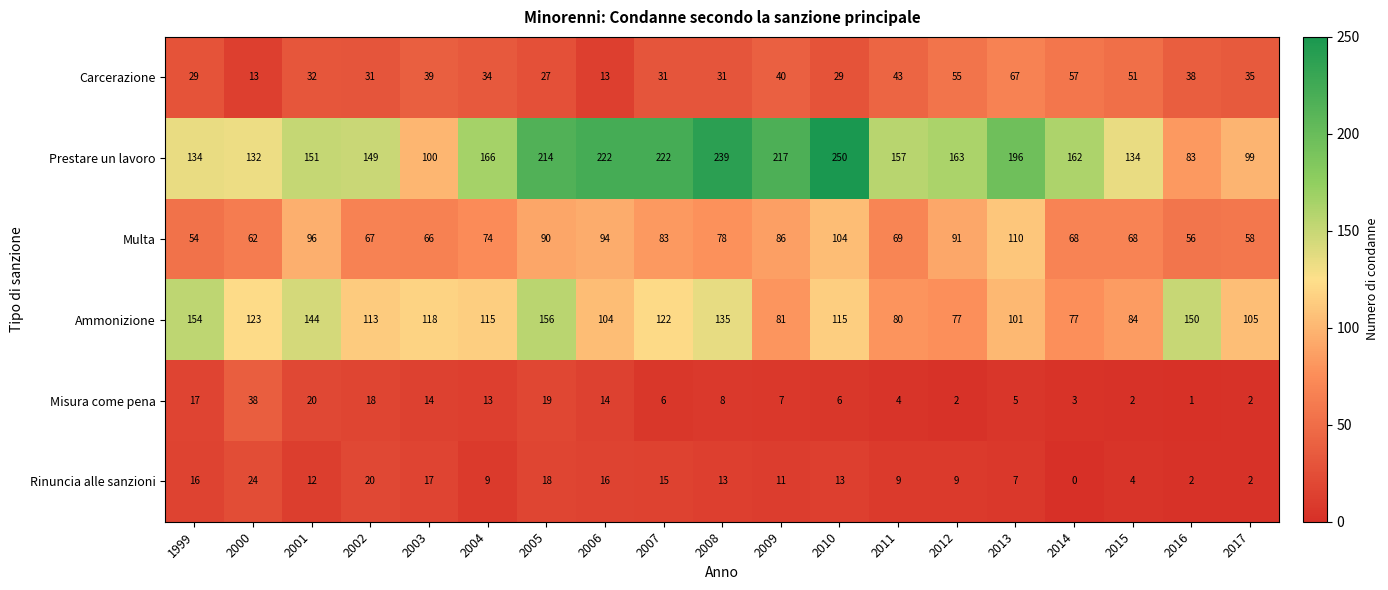

What is the total value across all series at 2002?

398